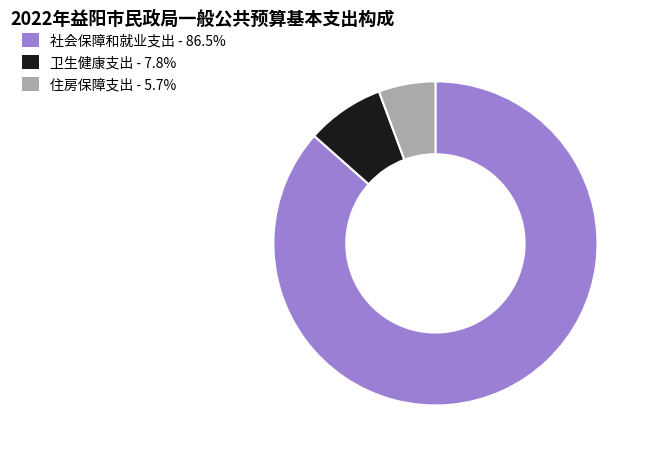

Between 住房保障支出 and 卫生健康支出, which is larger?

卫生健康支出